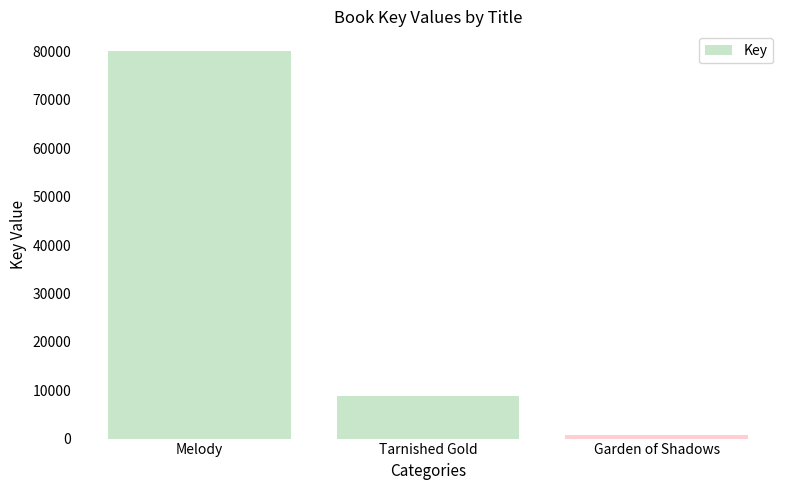

Reading left to right, transcribe all the data shown in this chart.

Melody=80170	Tarnished Gold=8765	Garden of Shadows=692